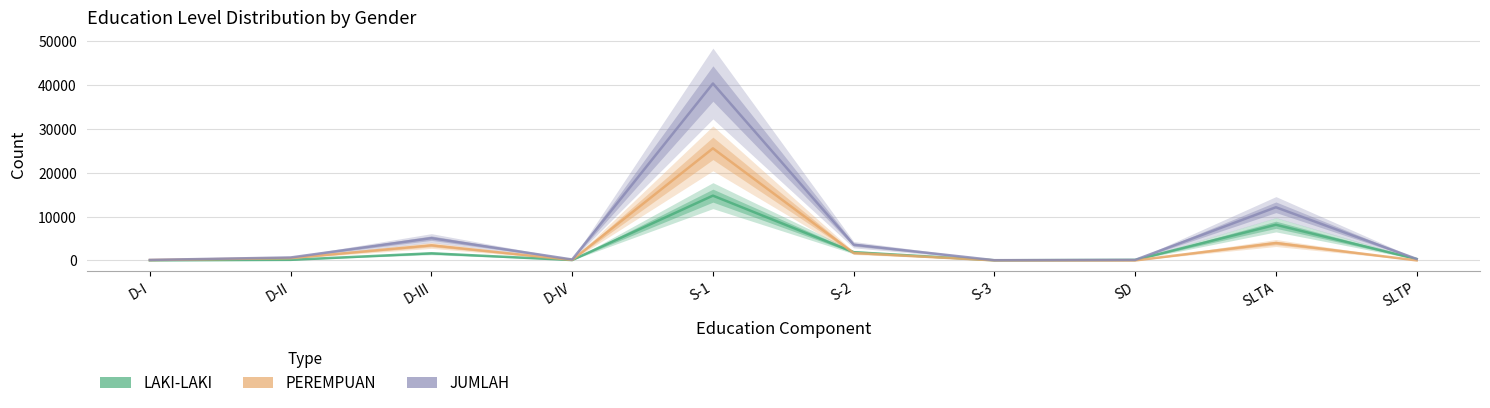

Between S-2 and S-3, which is larger?

S-2